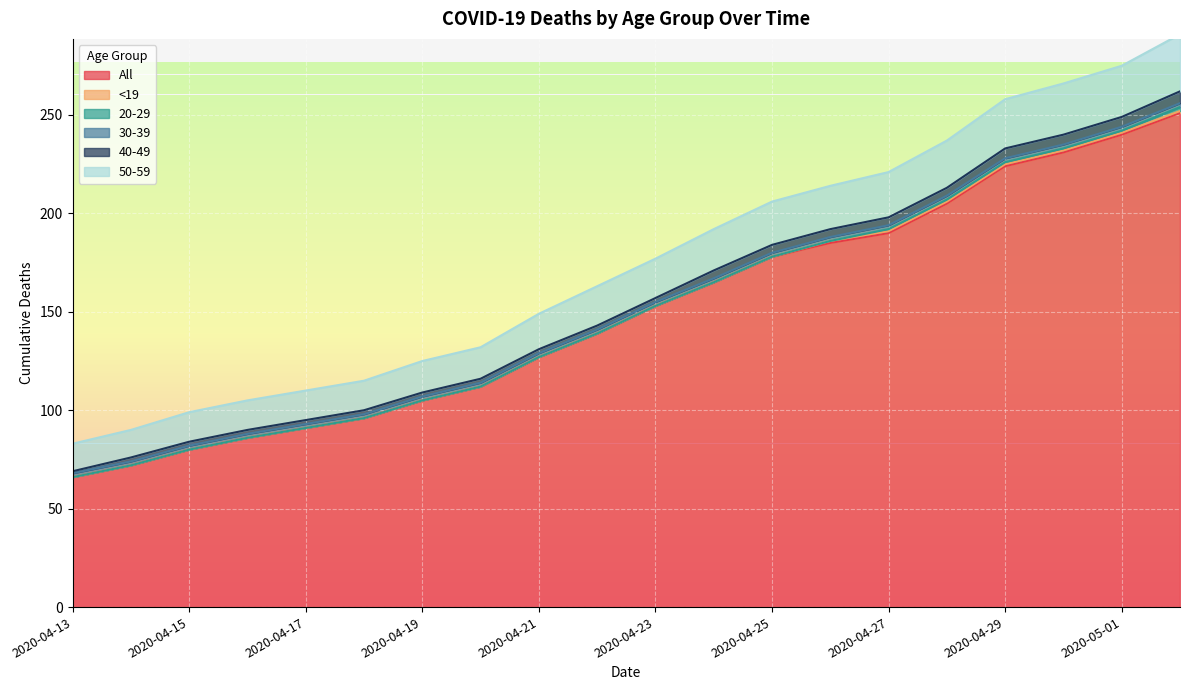

Rank the series by their maximum value, from highest to lowest.

All, 50-59, 40-49, 20-29, 30-39, <19